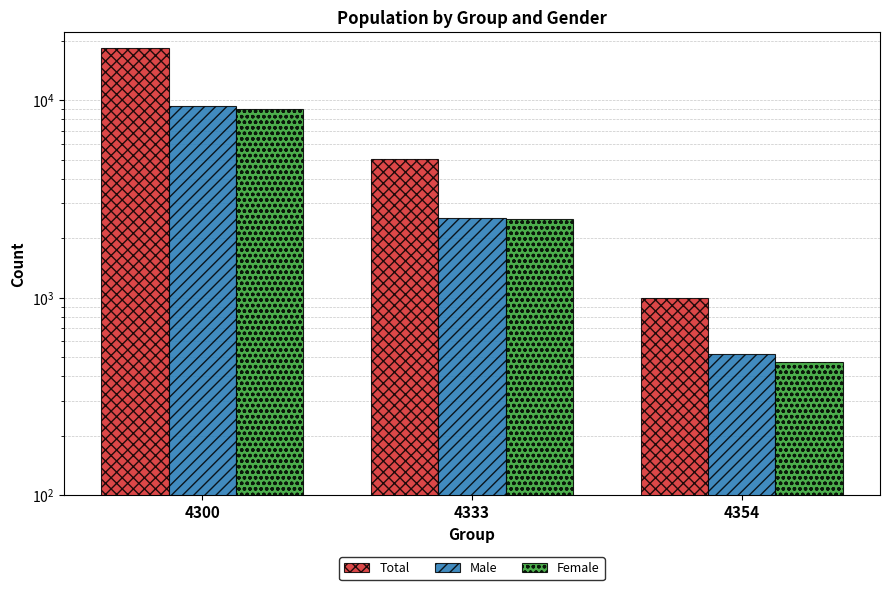

Reading left to right, extract all data points from this chart.

Total: 18375	5054	991
Male: 9350	2540	517
Female: 9025	2514	474